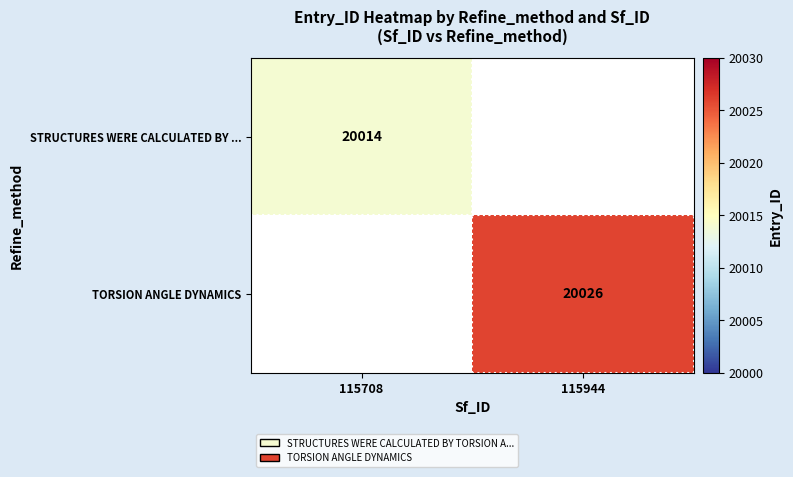

True or false: TORSION ANGLE DYNAMICS has a value of 32069 at 115944.

False